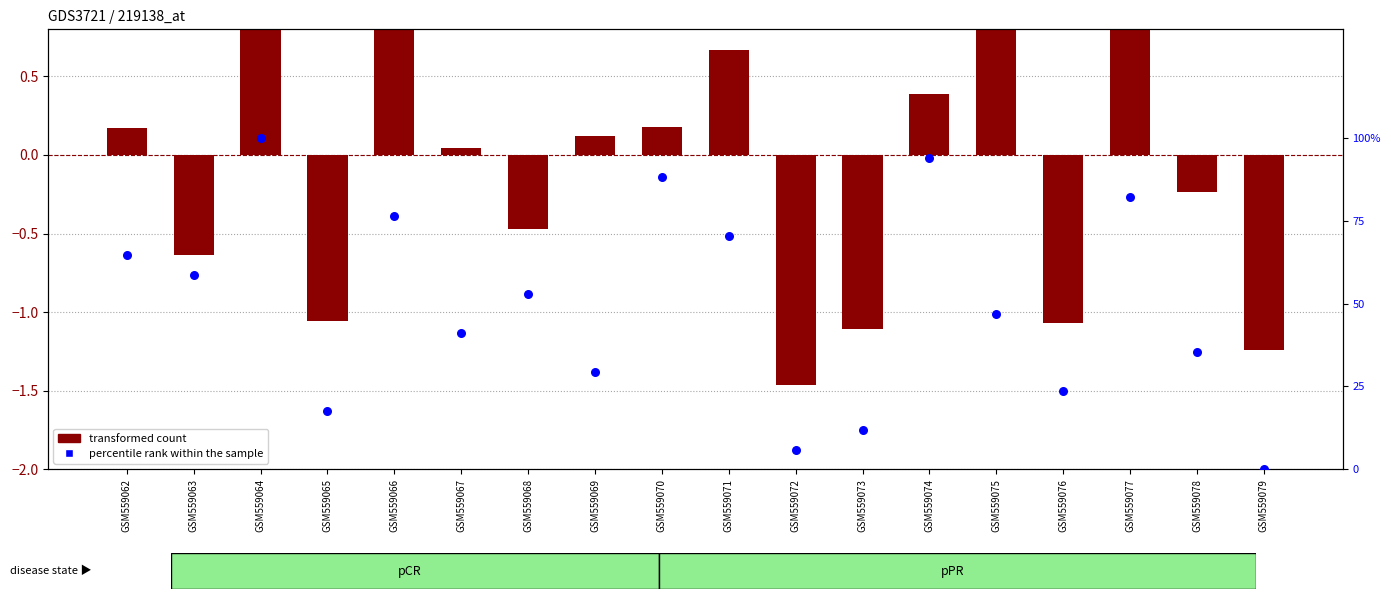

Between GSM559066 and GSM559075, which is larger?

GSM559066